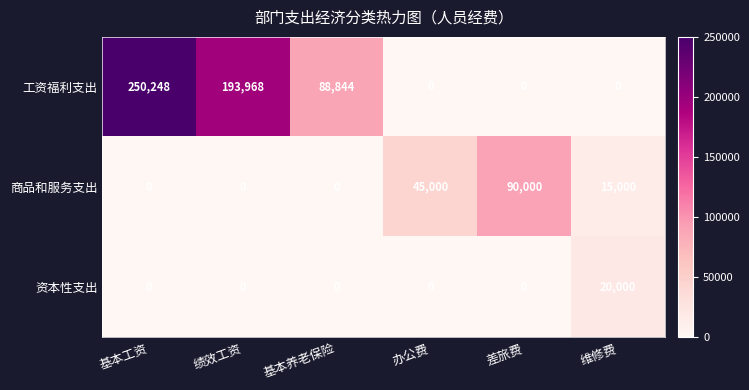

Count the 工资福利支出 values in the range 0 to 193968.

5